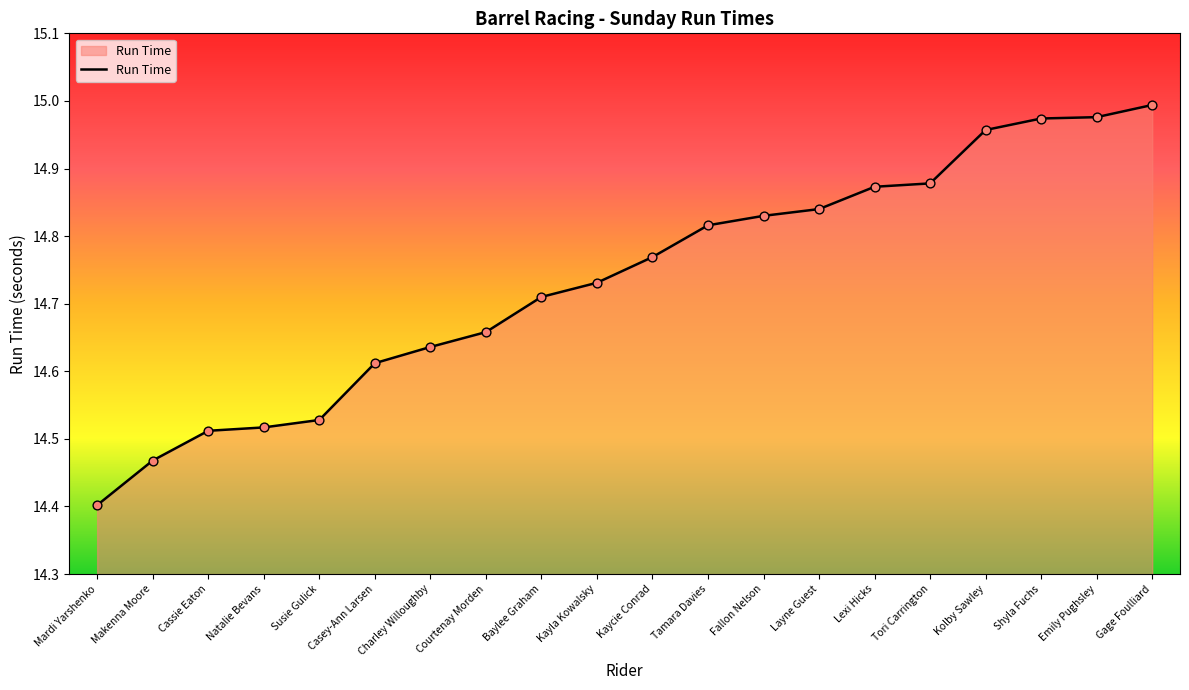

Approximately how many times larger is the value at Makenna Moore compared to Fallon Nelson?

1.0